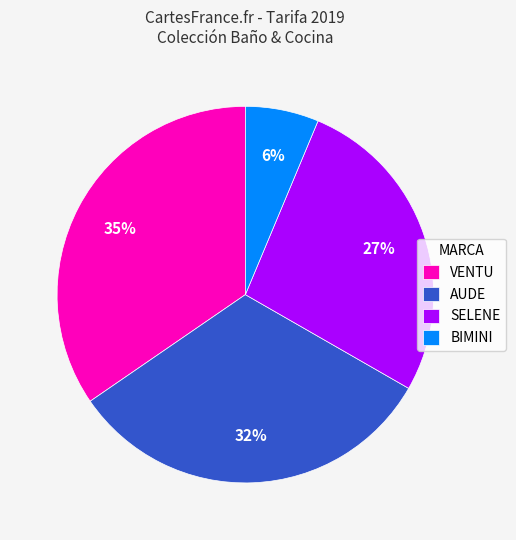

The BIMINI slice represents 6% of the pie. True or false?

True